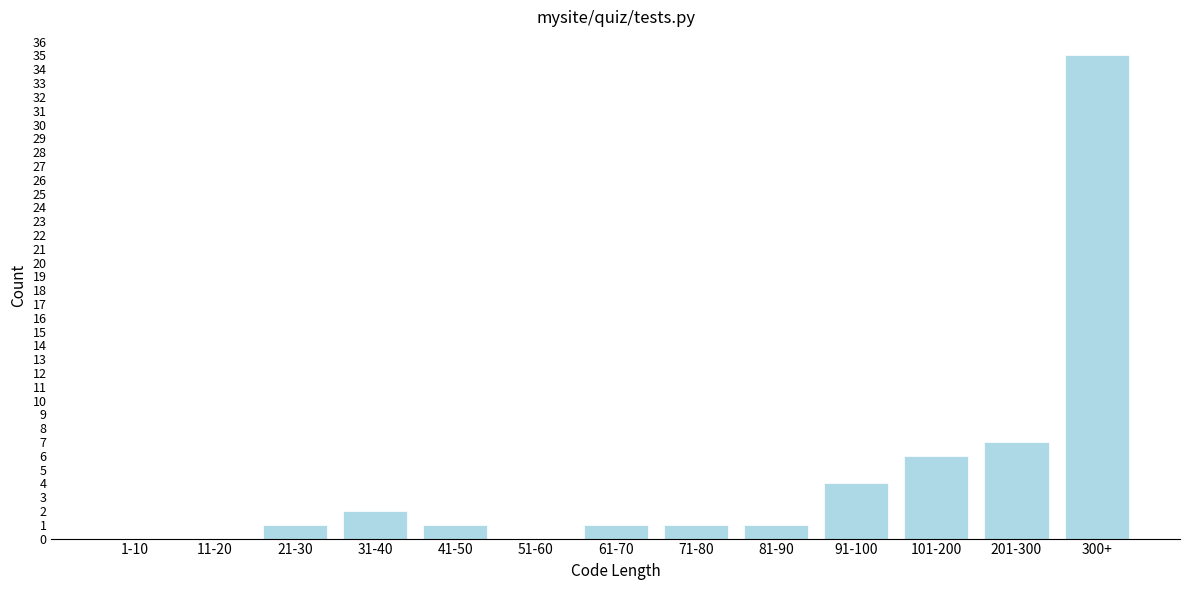

Reading left to right, transcribe all the data shown in this chart.

1-10=0	11-20=0	21-30=1	31-40=2	41-50=1	51-60=0	61-70=1	71-80=1	81-90=1	91-100=4	101-200=6	201-300=7	300+=35